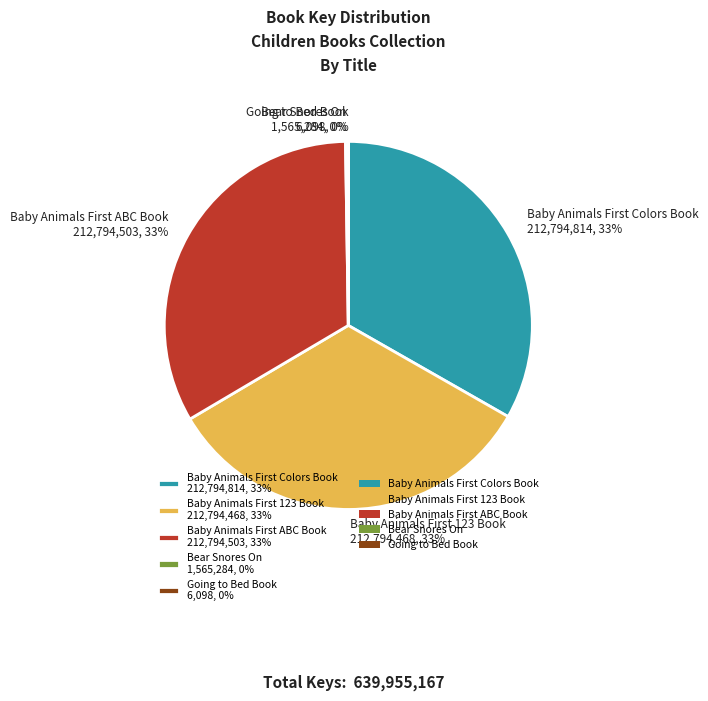

To the nearest percent, what is the difference between the largest and smallest slice percentages?

33%